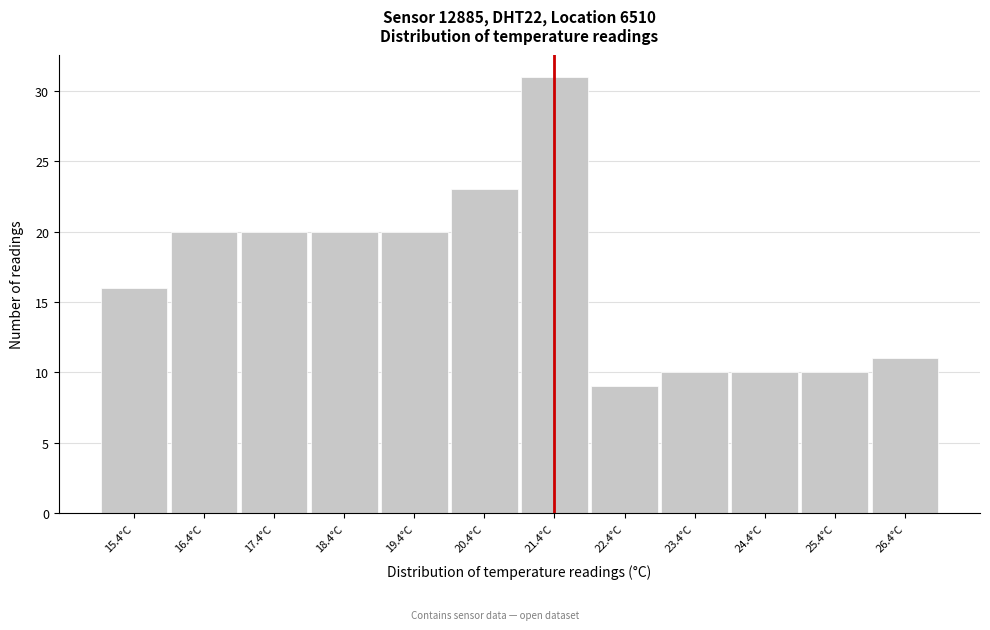

Which range on the x-axis has the tallest bar?

20.9 to 21.9